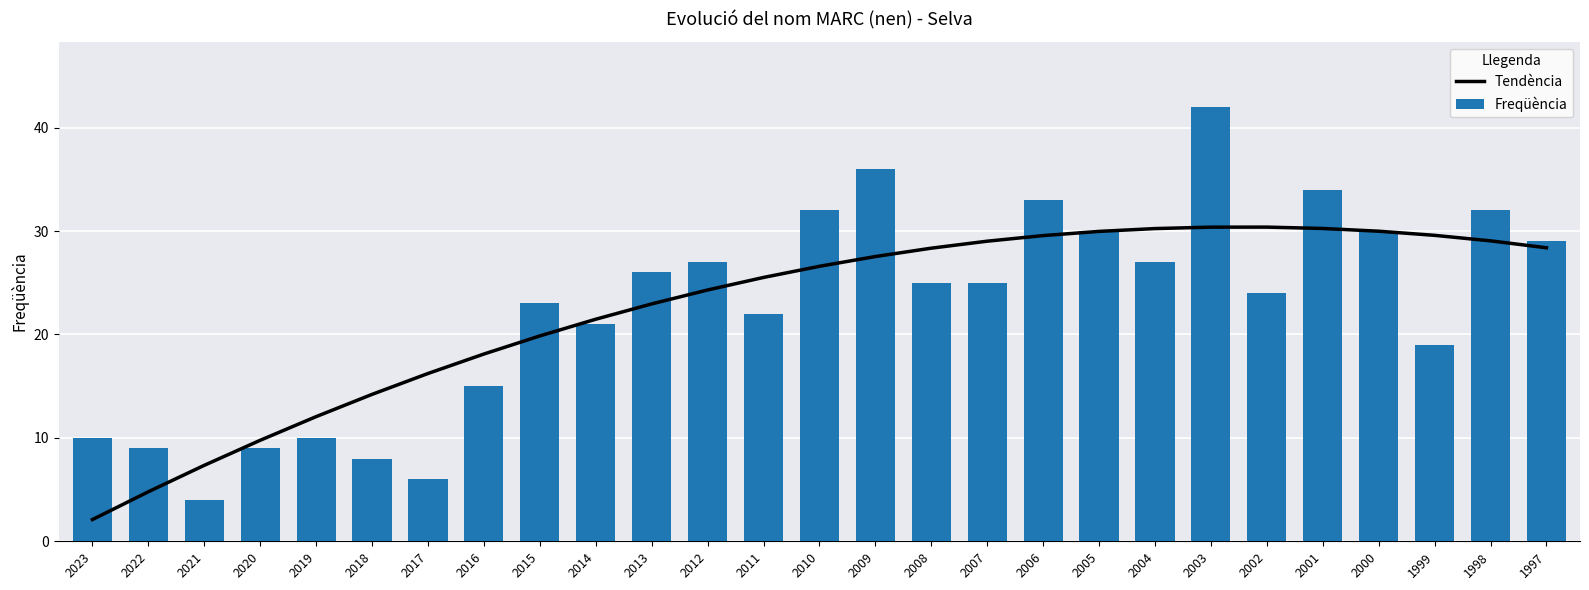

How many values in the Tendència series exceed 26?

14